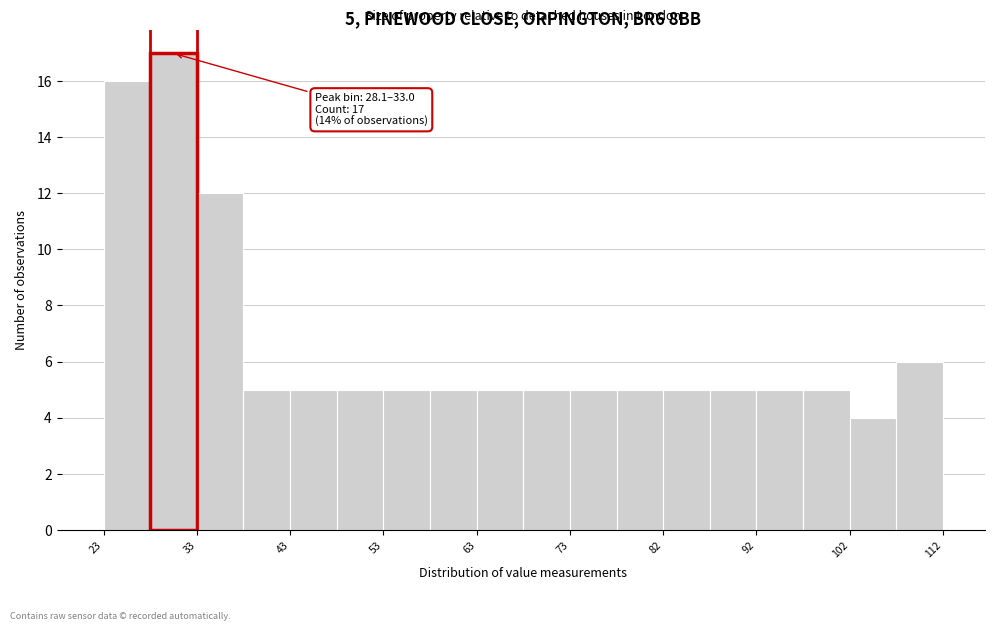

Which range on the x-axis has the tallest bar?

28 to 33